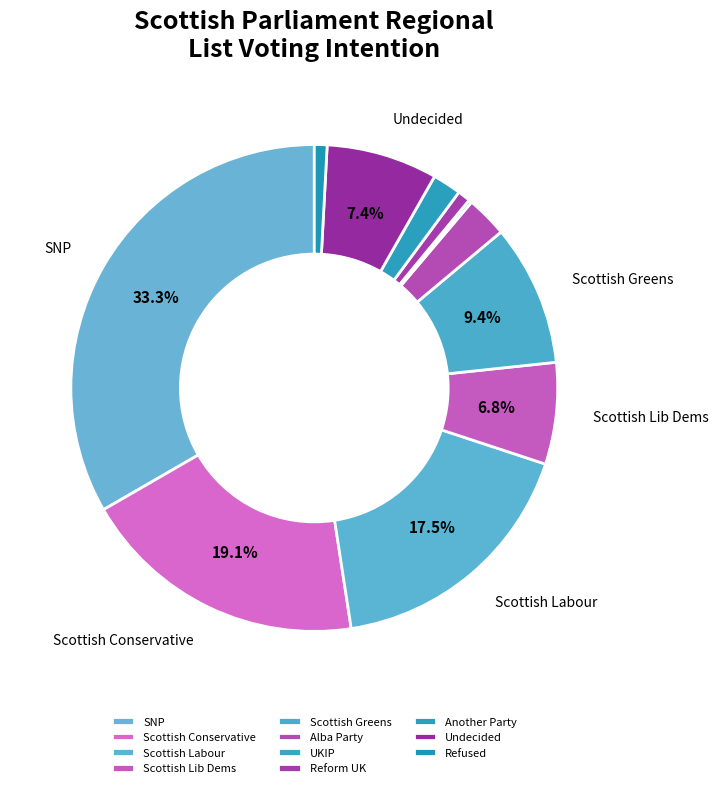

Which slice is the smallest?

UKIP